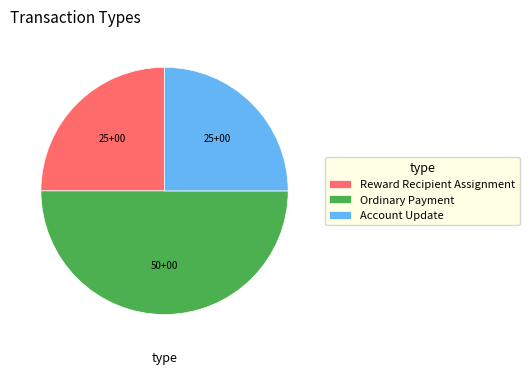

Do Account Update and Ordinary Payment together represent more than half of the pie?

Yes